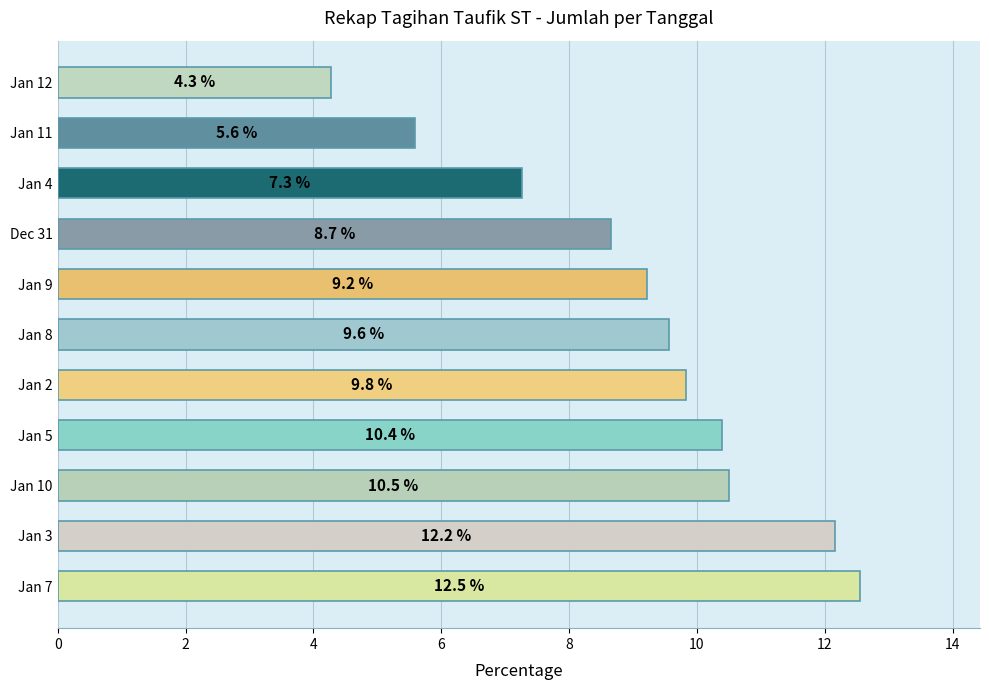

List the labels in order of value, largest first.

Jan 7, Jan 3, Jan 10, Jan 5, Jan 2, Jan 8, Jan 9, Dec 31, Jan 4, Jan 11, Jan 12